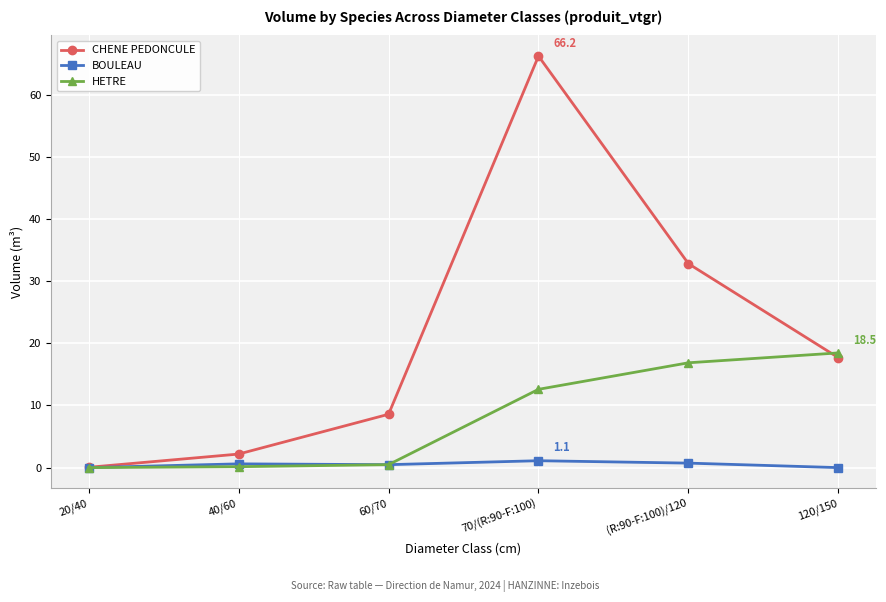

True or false: CHENE PEDONCULE has more than 1 points higher than both neighbors.

False